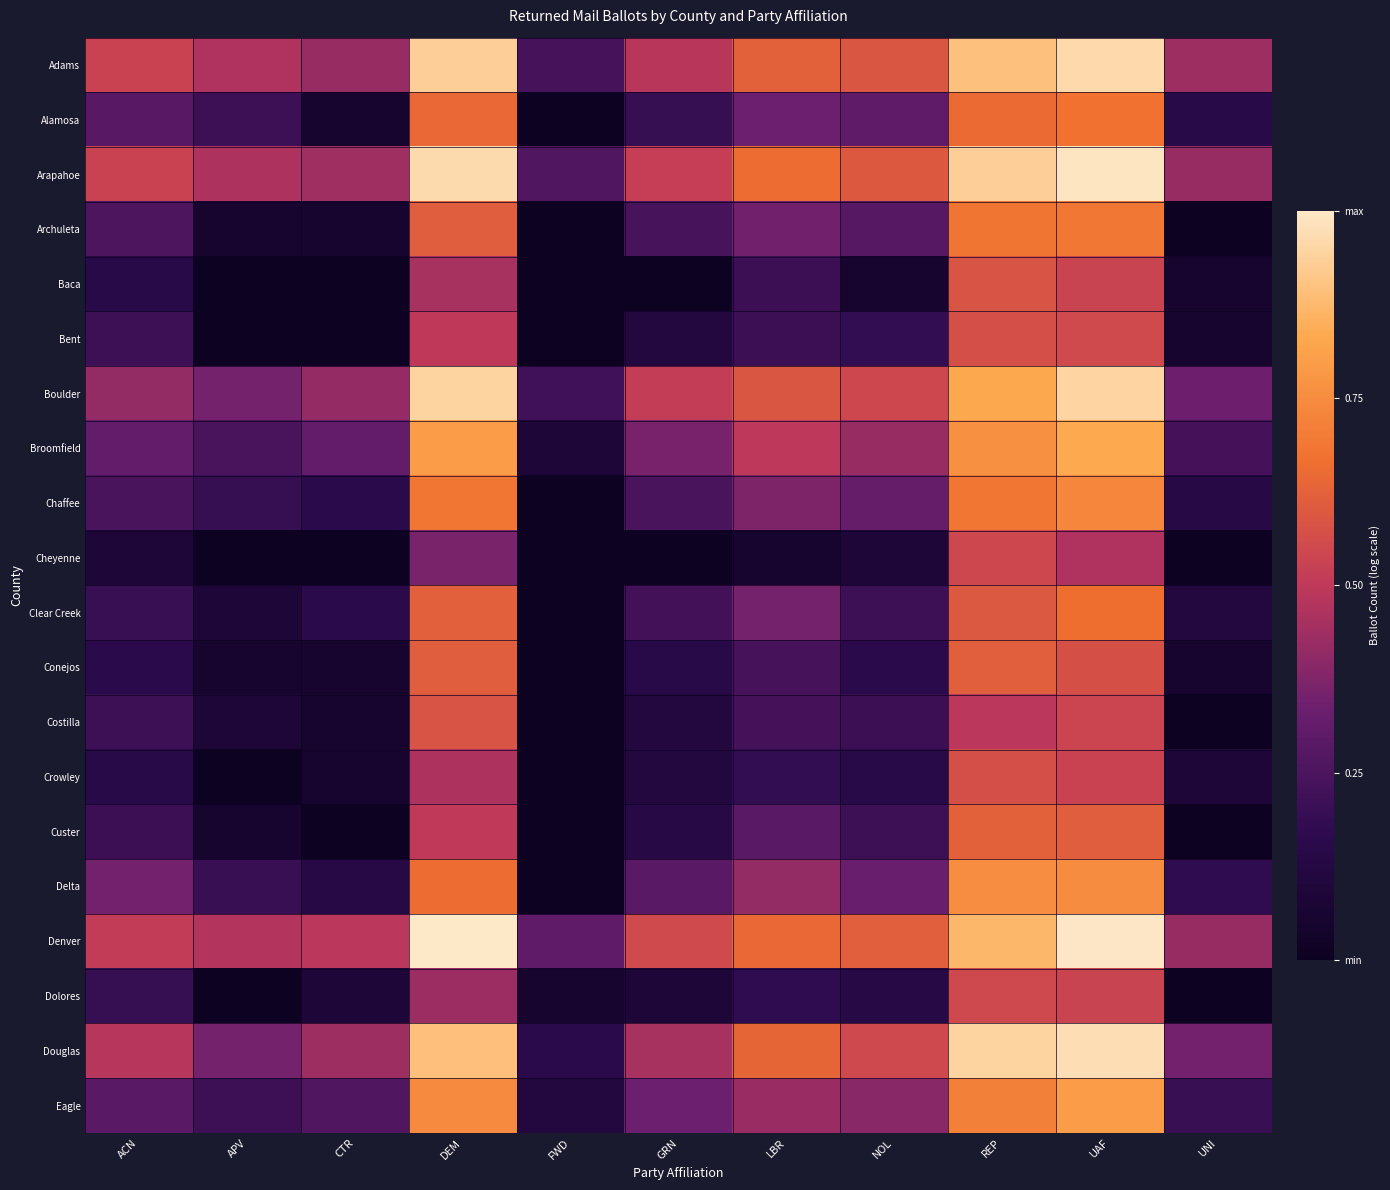

How many series are shown in this chart?

20